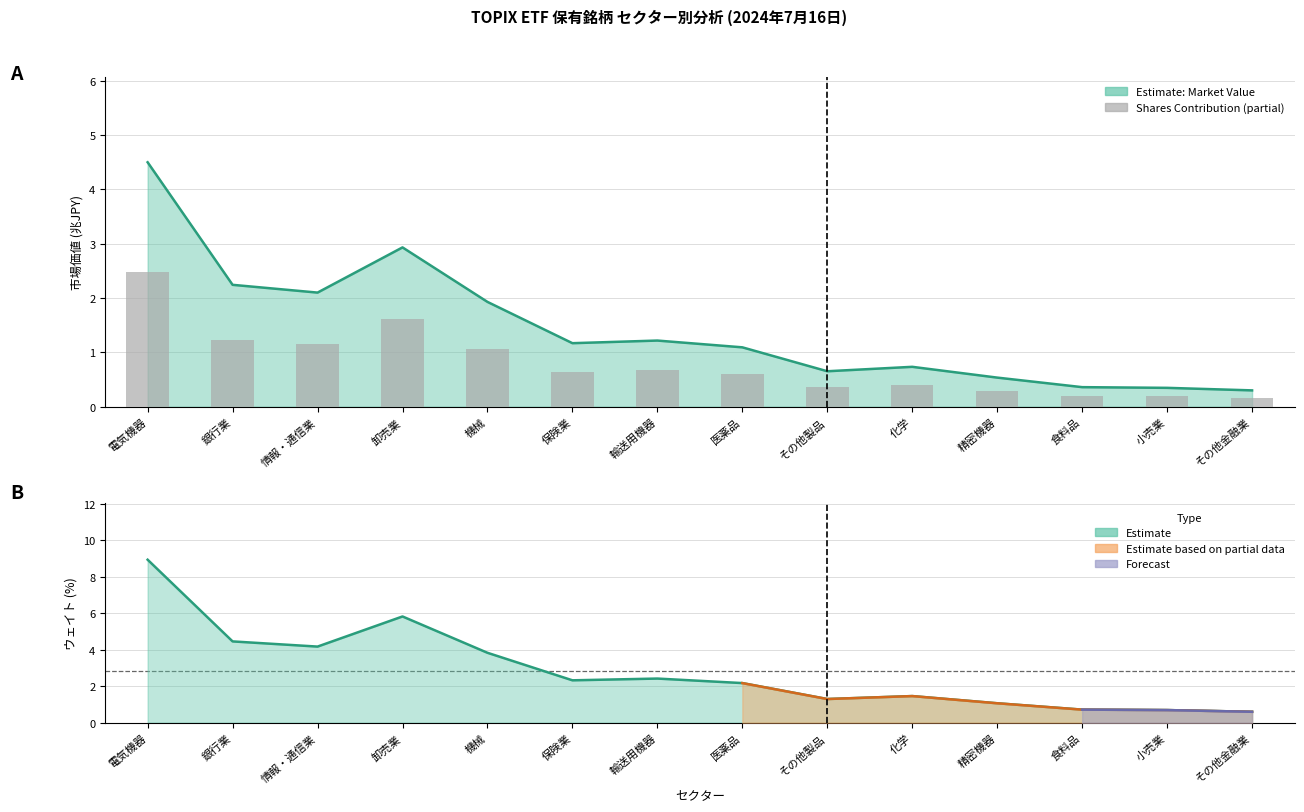

Which label corresponds to the largest value in the chart?

電気機器